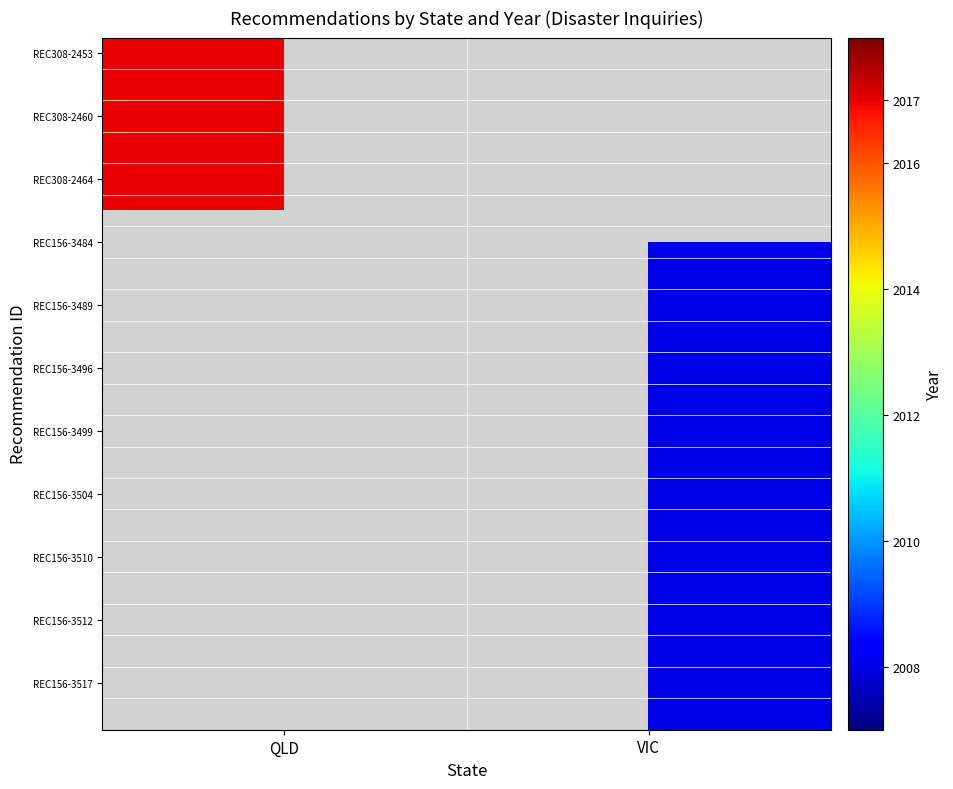

The value of REC156-3517 at VIC is 1175.4. True or false?

False